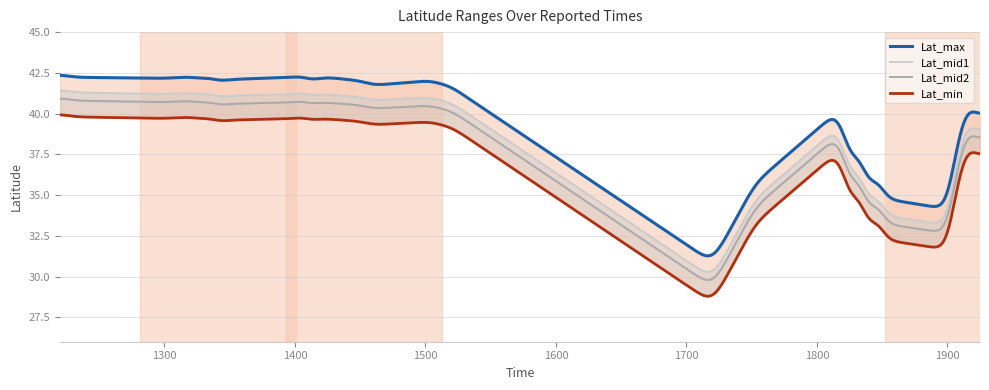

True or false: Lat_min and Lat_max intersect in this chart.

False